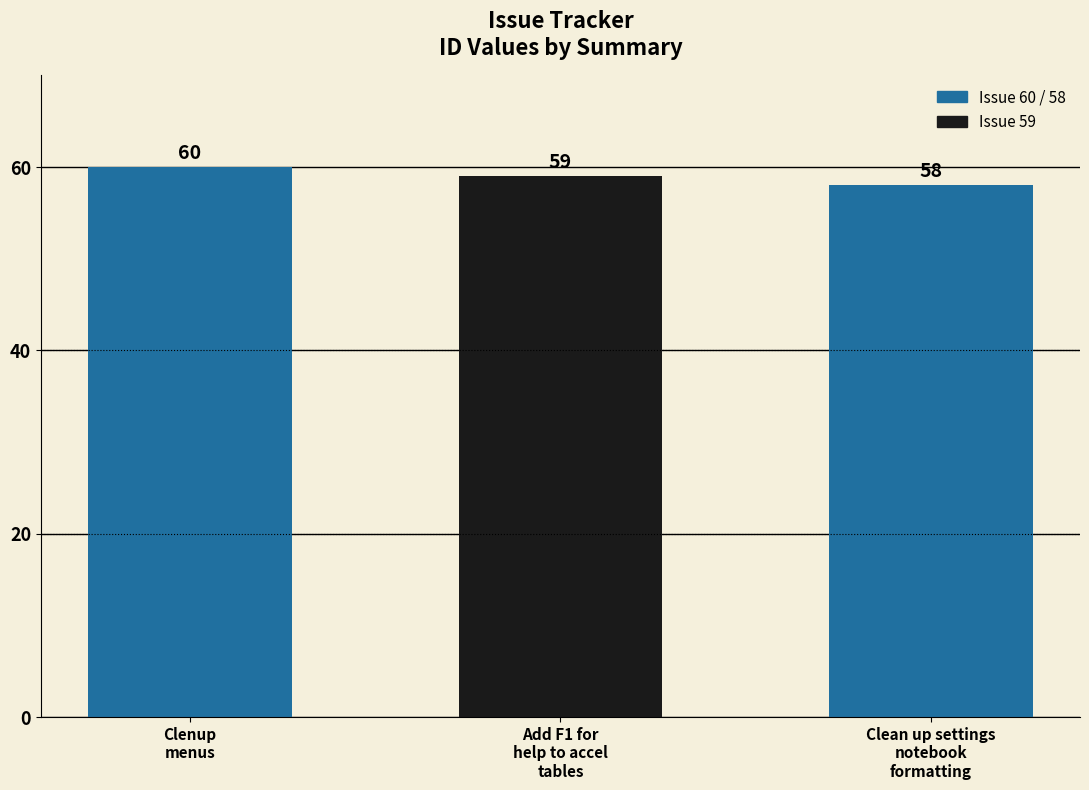

Reading right to left, extract all data points from this chart.

Clean up settings
notebook
formatting=58	Add F1 for
help to accel
tables=59	Clenup
menus=60